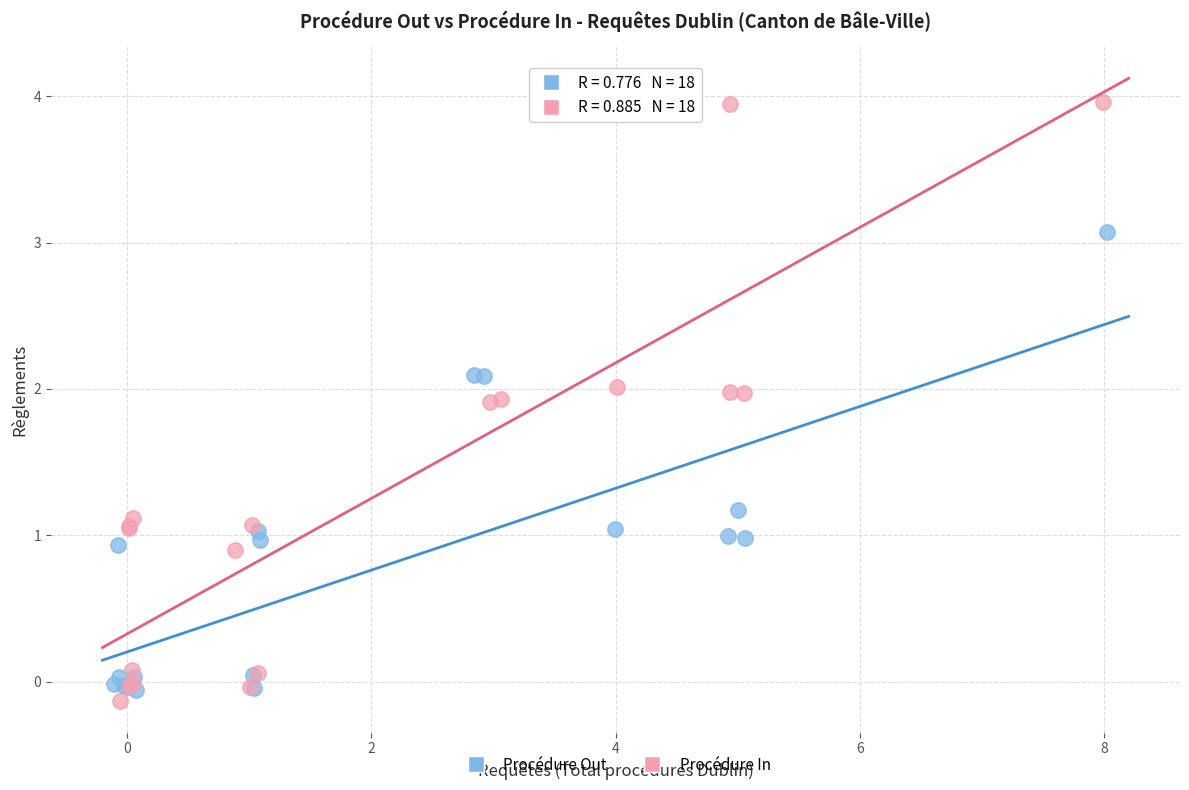

Which series has the widest spread of Y values?

Procédure In